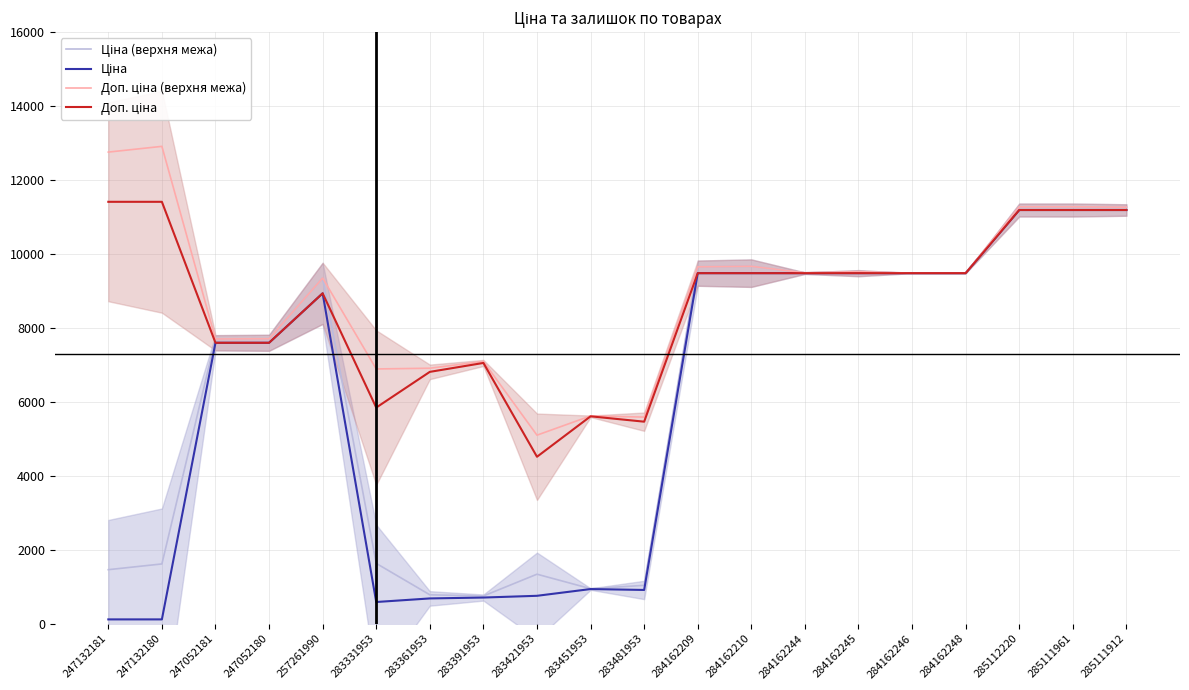

True or false: Доп. ціна and Доп. ціна (верхня межа) intersect in this chart.

False